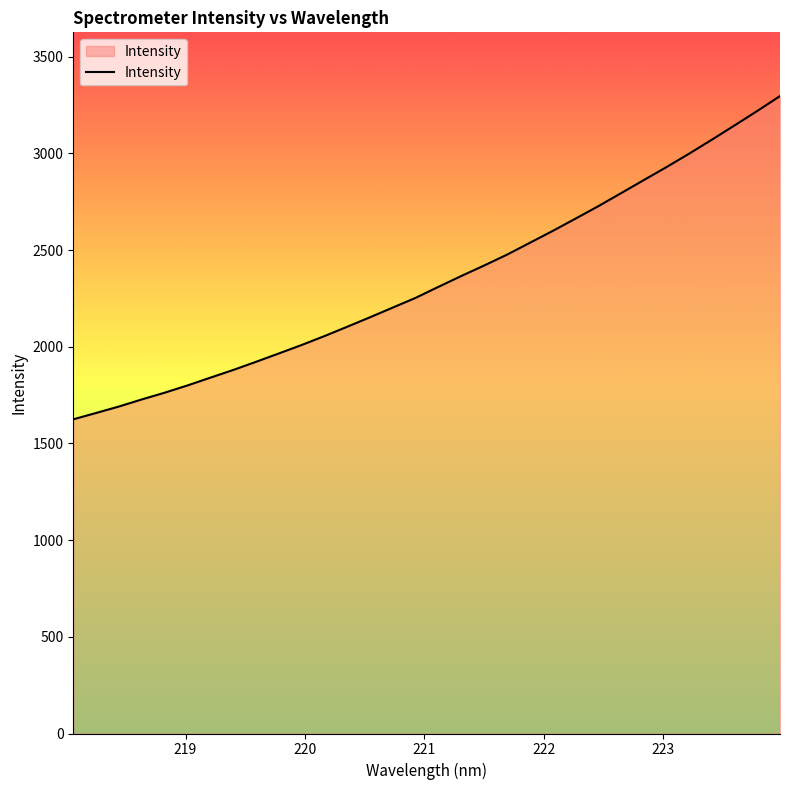

How many lines are shown in the chart?

1